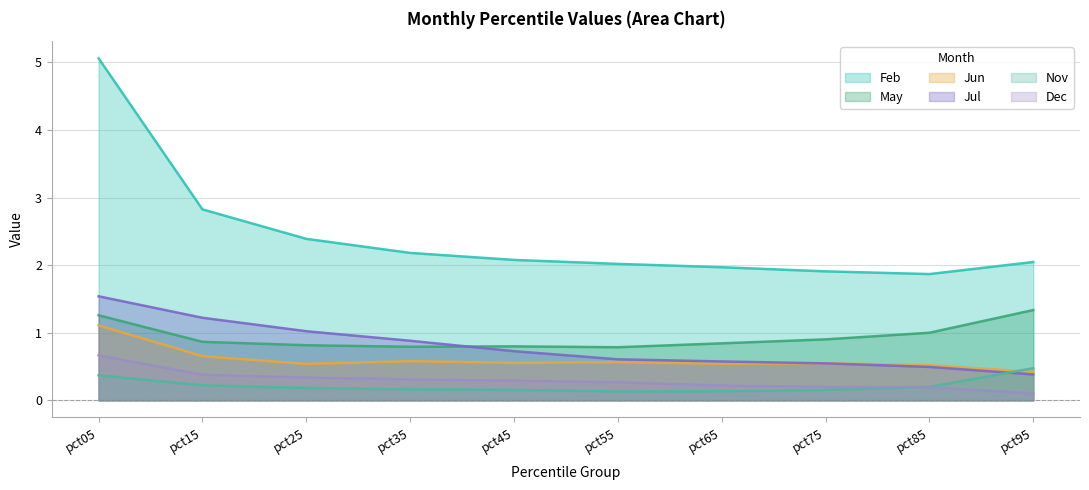

True or false: Feb and May cross at least once.

False